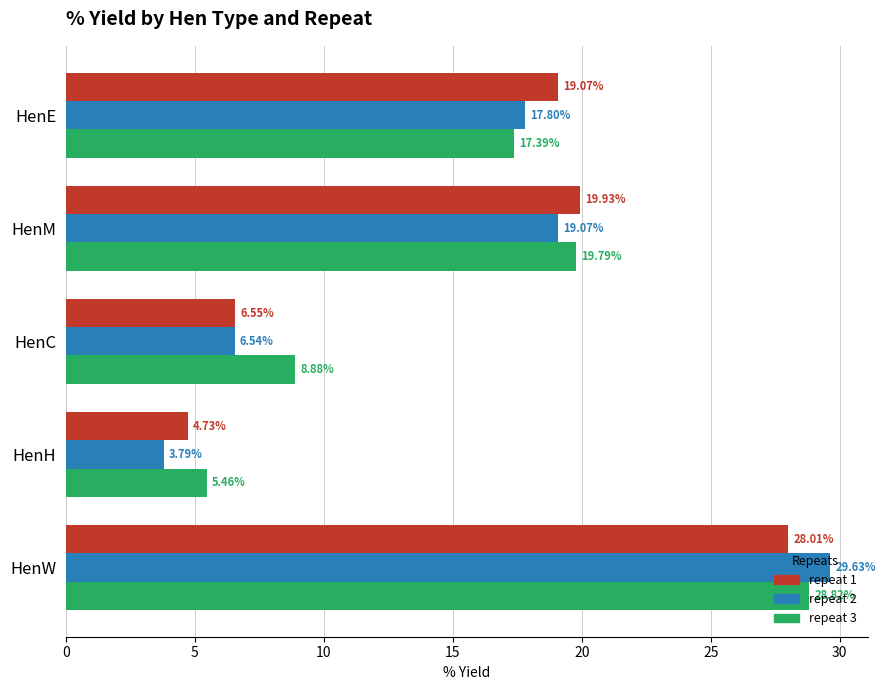

What is the difference between the second highest and second lowest values in the repeat 2 series?

12.5